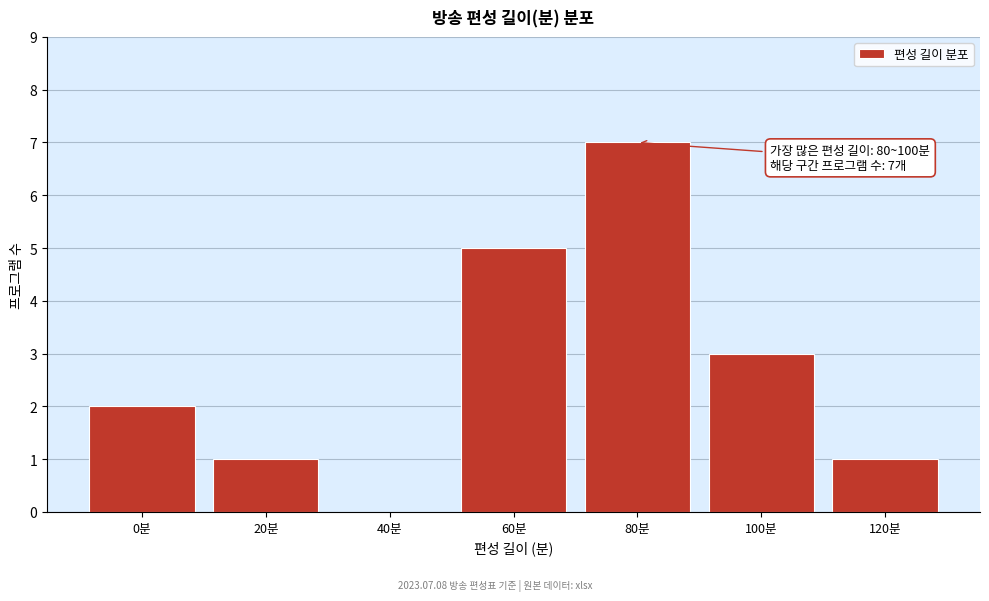

Reading left to right, what are all the values shown in this chart?

0분=2	20분=1	40분=0	60분=5	80분=7	100분=3	120분=1